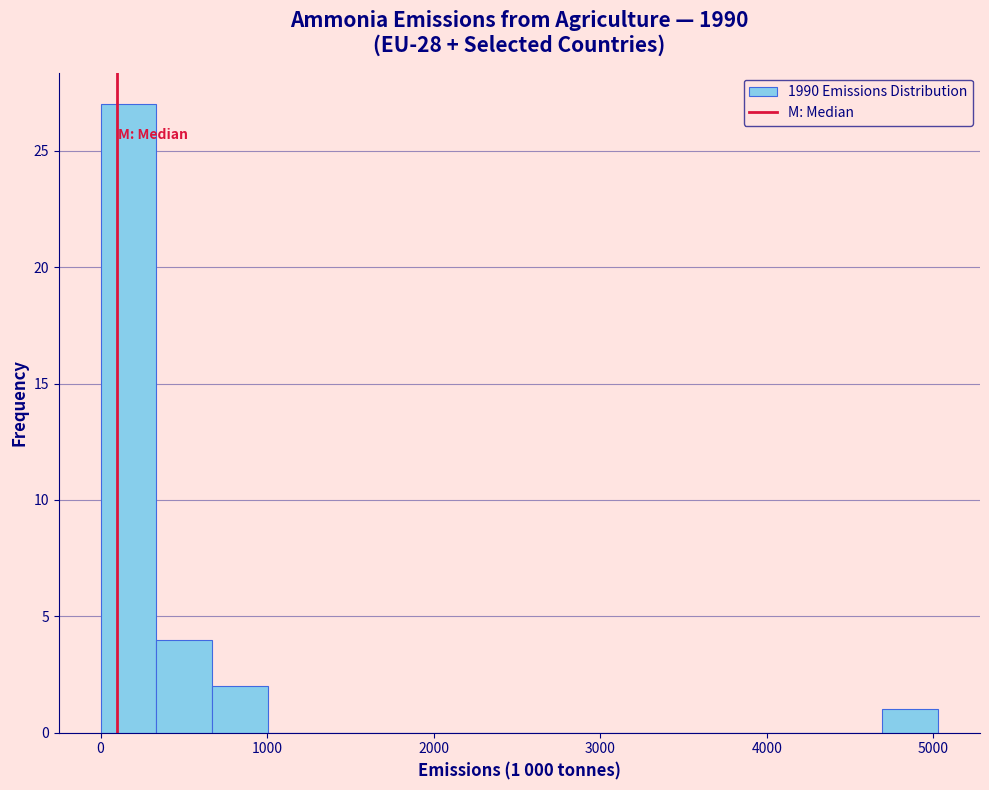

Around what value on the x-axis is the tallest bar? Give the approximate position of its centre, as read against the axis.

200